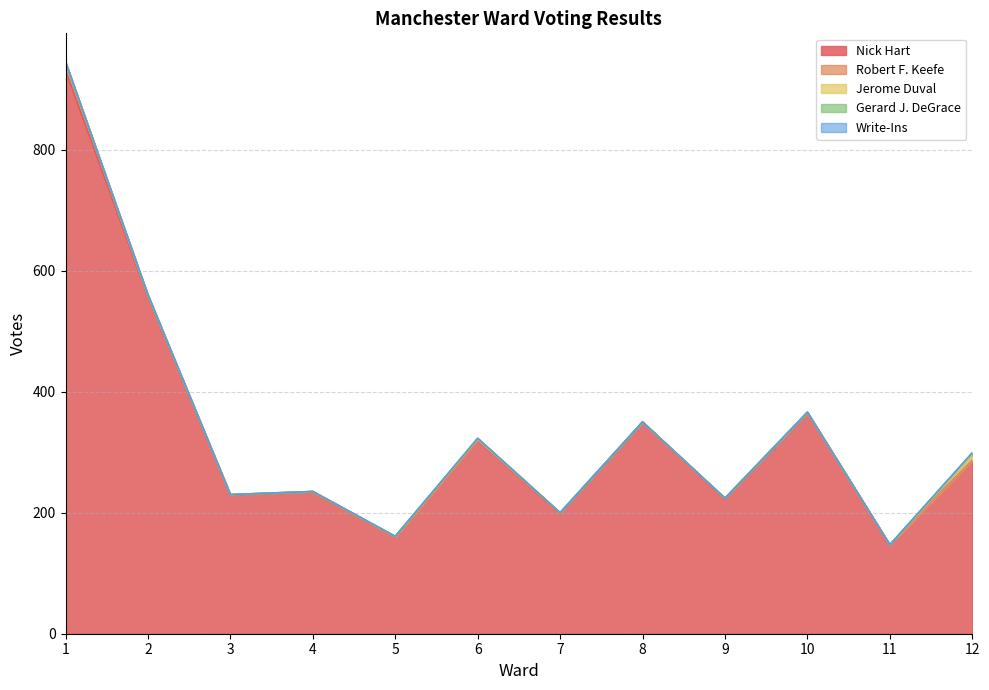

List the series in order of their peak value, lowest first.

Write-Ins, Gerard J. DeGrace, Jerome Duval, Robert F. Keefe, Nick Hart